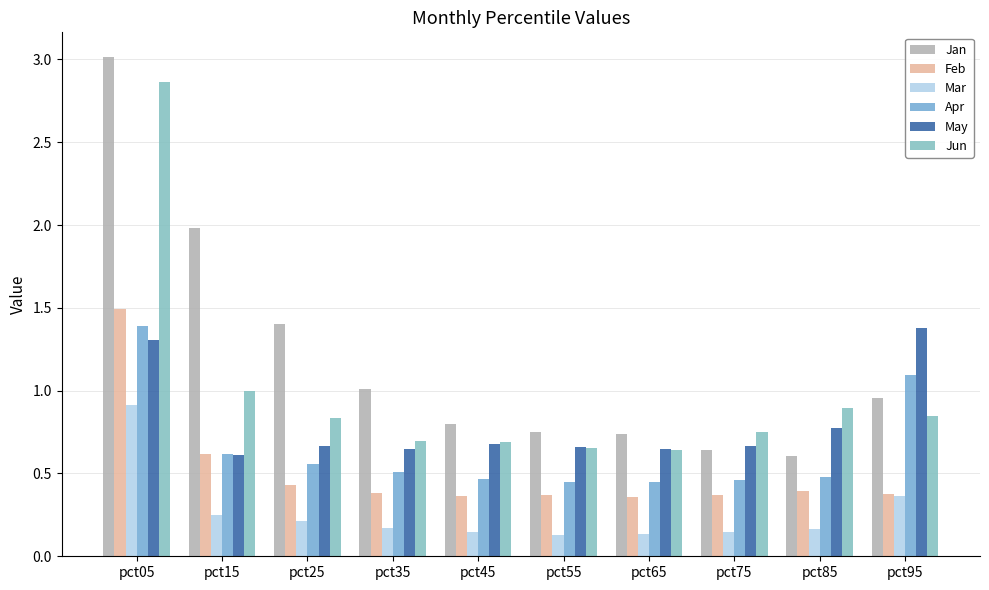

Which series has the largest range (max minus min)?

Jan